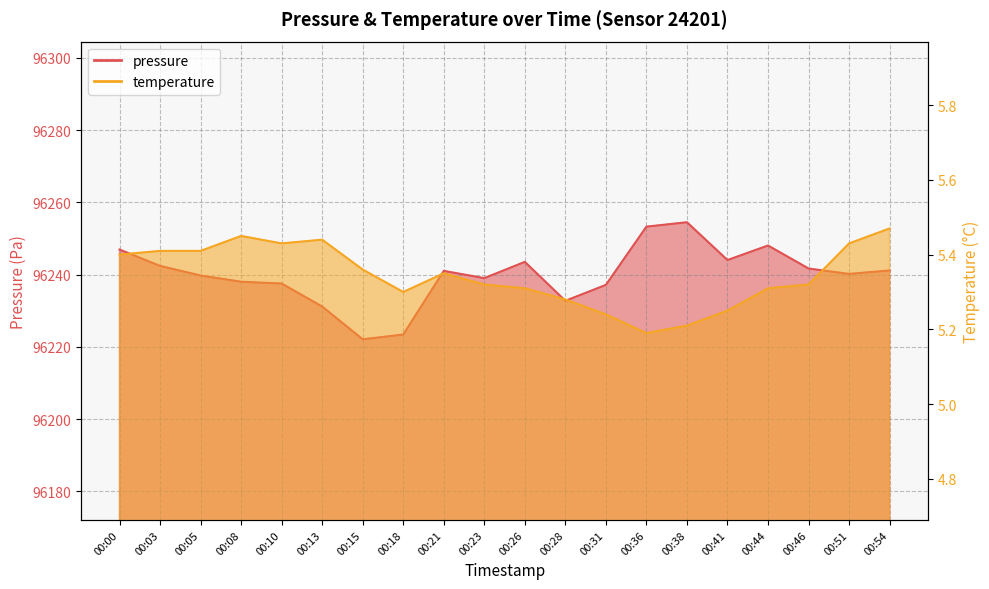

At which category does the chart reach its peak across all series?

00:38